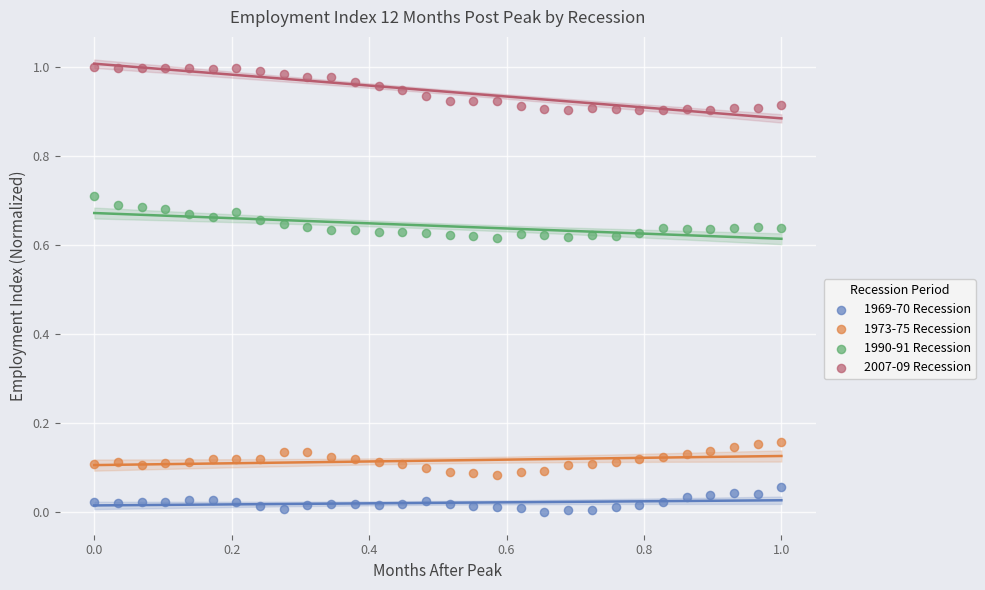

Which series contains the lowest Y value?

1969-70 Recession